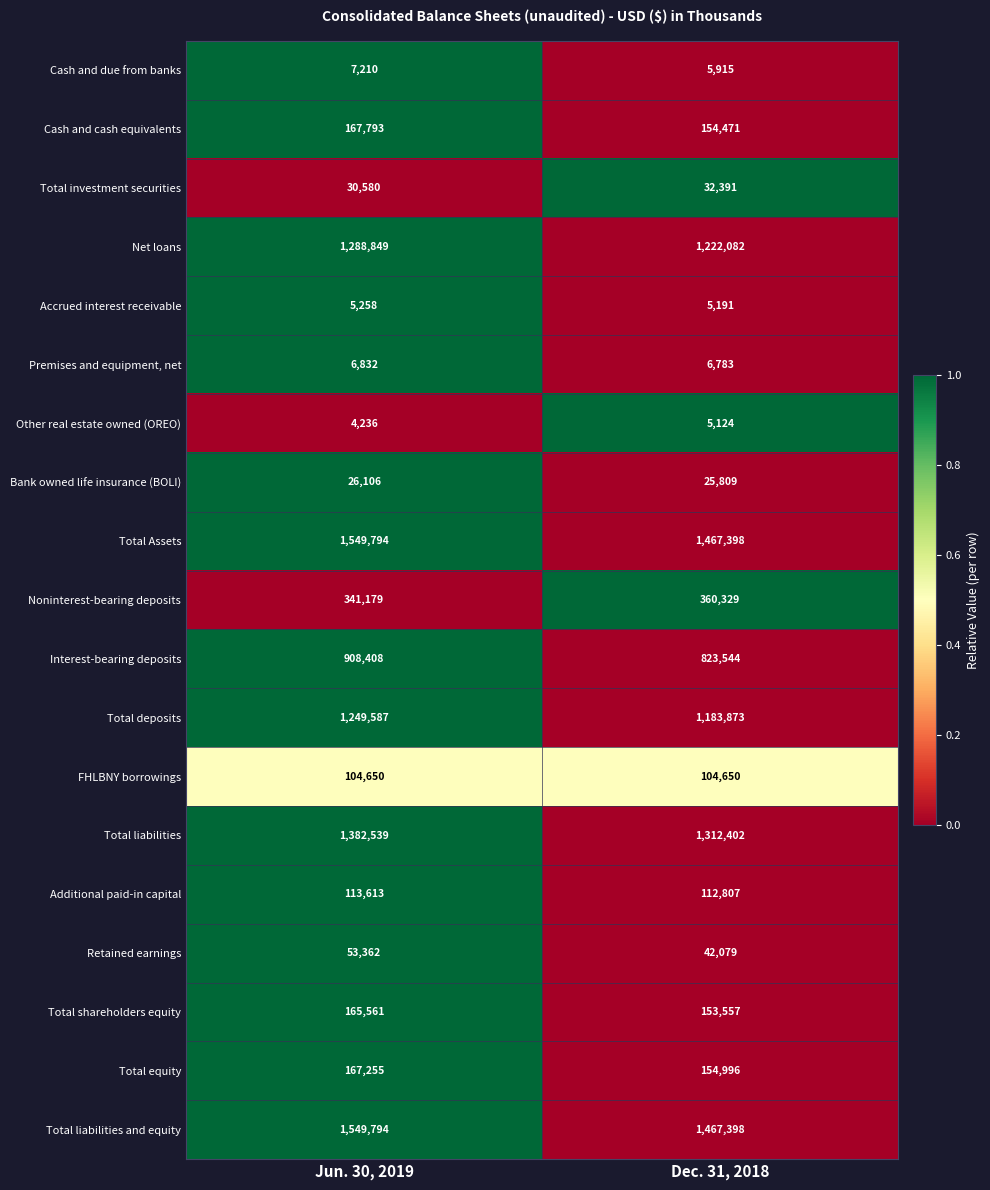

Which label corresponds to the largest value in the chart?

Jun. 30, 2019